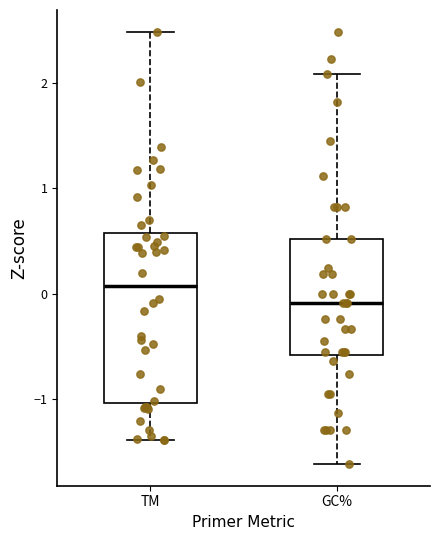

Which box's median line is the highest?

TM